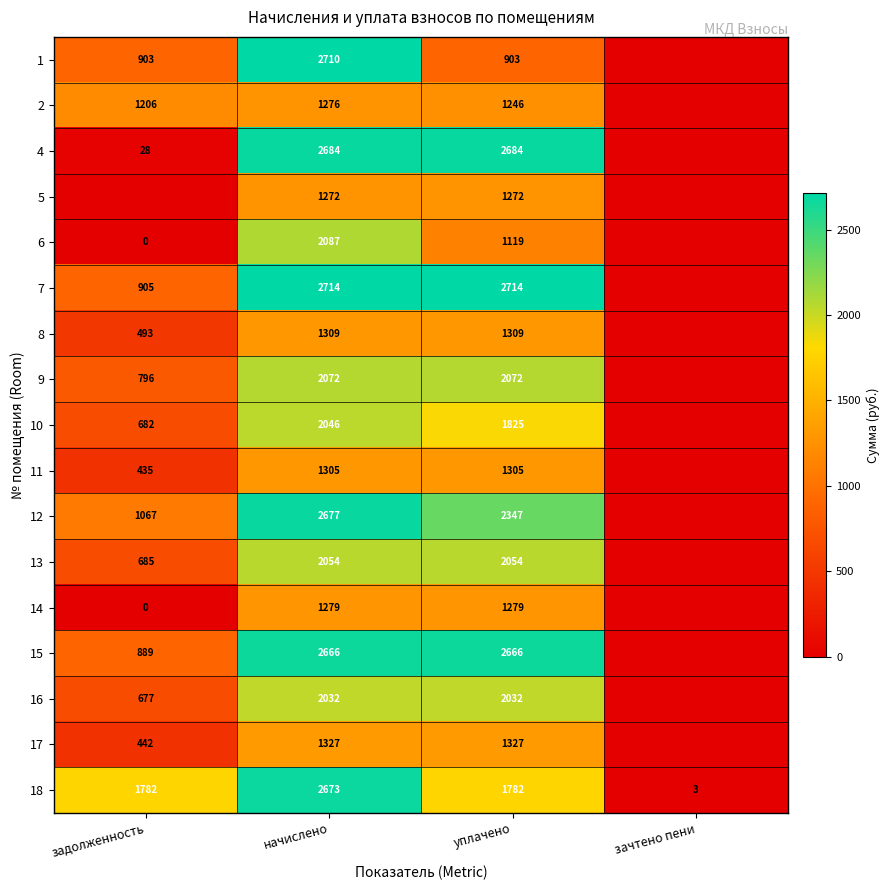

Which has a higher value, начислено or задолженность?

начислено